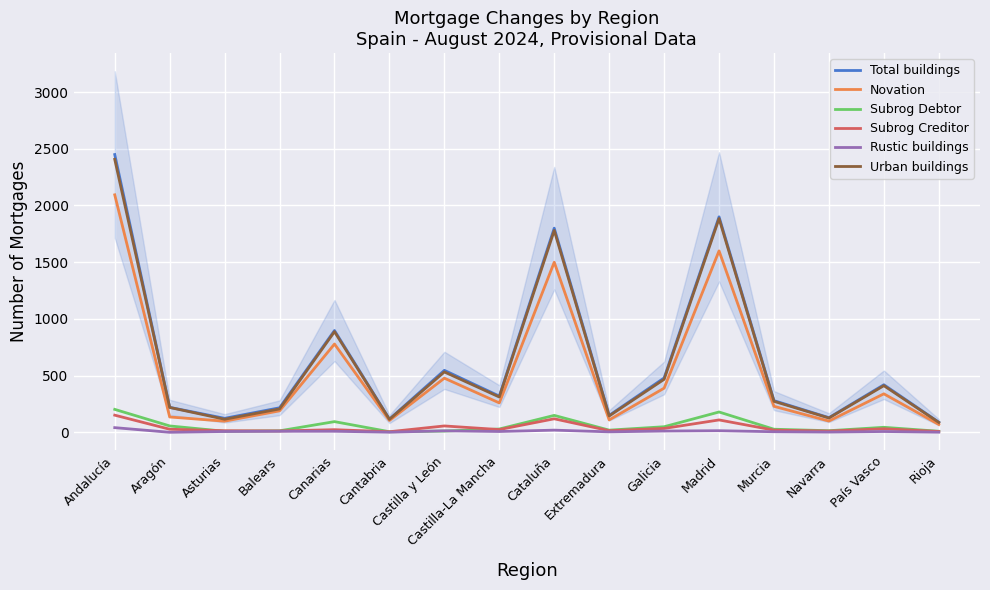

How many distinct data groups are displayed?

6